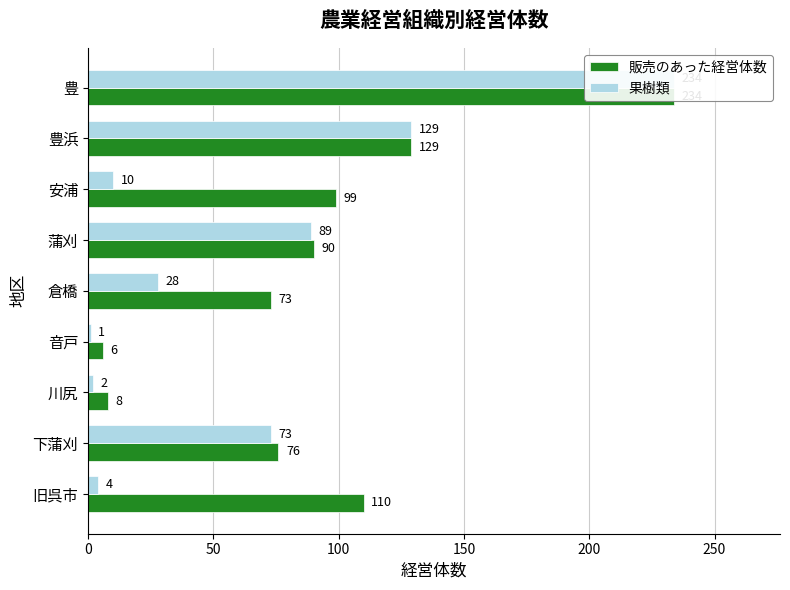

How many values in the 販売のあった経営体数 series are below 90?

4